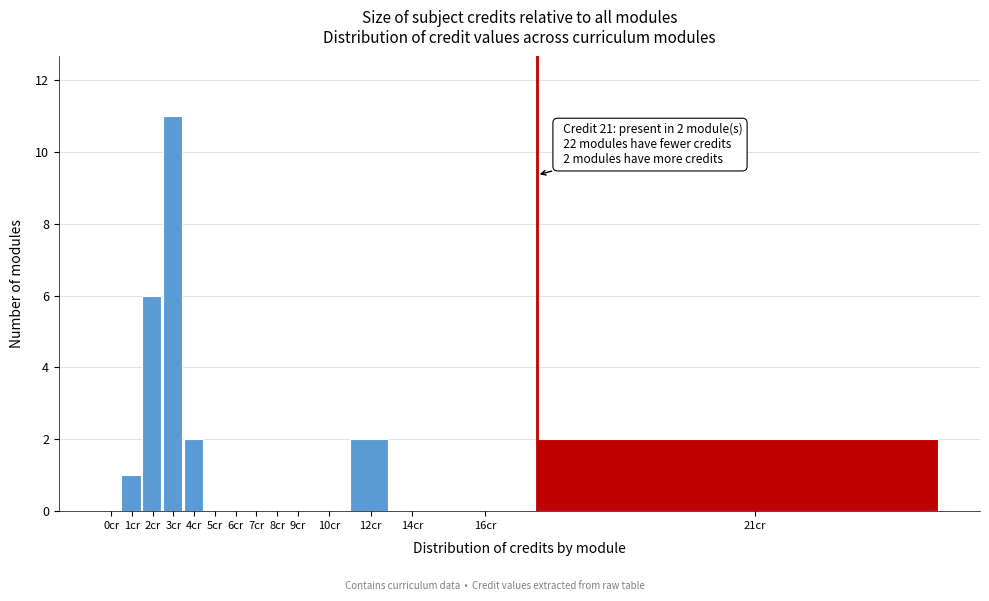

Reading left to right, transcribe all the data shown in this chart.

0cr=0	1cr=1	2cr=6	3cr=11	4cr=2	5cr=0	6cr=0	7cr=0	8cr=0	9cr=0	10cr=0	12cr=2	14cr=0	16cr=0	21cr=2